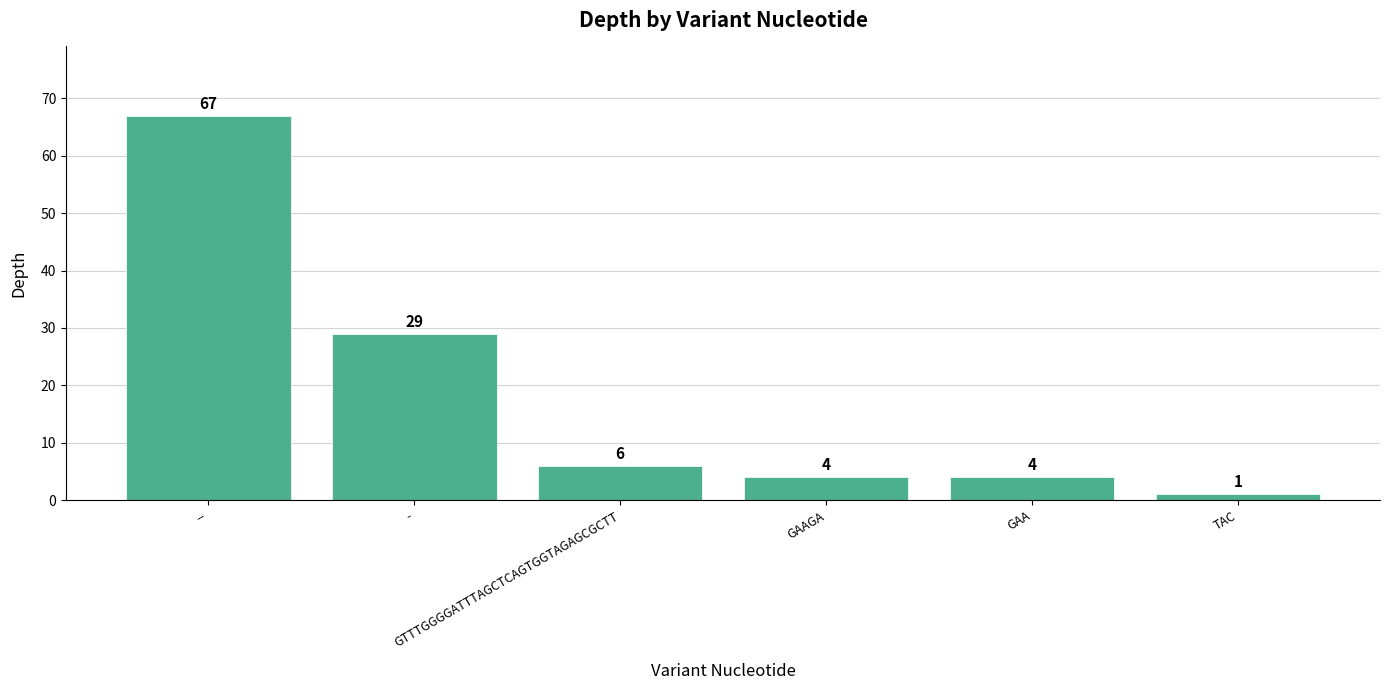

What is the sum of all values?

111